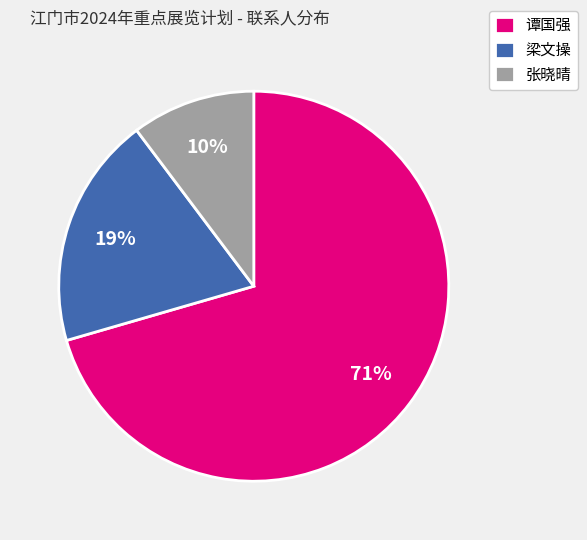

To the nearest percent, what is the difference between the 张晓晴 and 梁文操 slice percentages?

9%